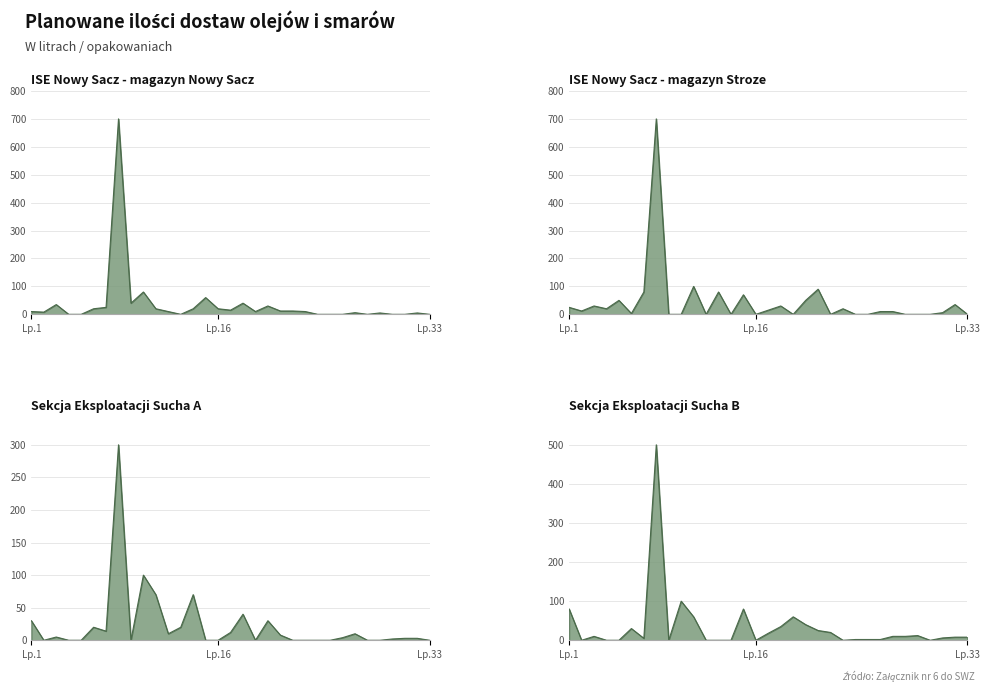

What is the maximum value shown in the chart?

700